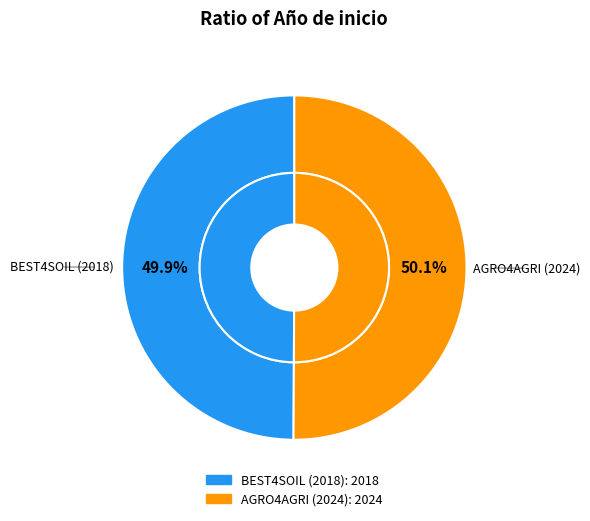

Between AGRO4AGRI (2024) and BEST4SOIL (2018), which is larger?

AGRO4AGRI (2024)